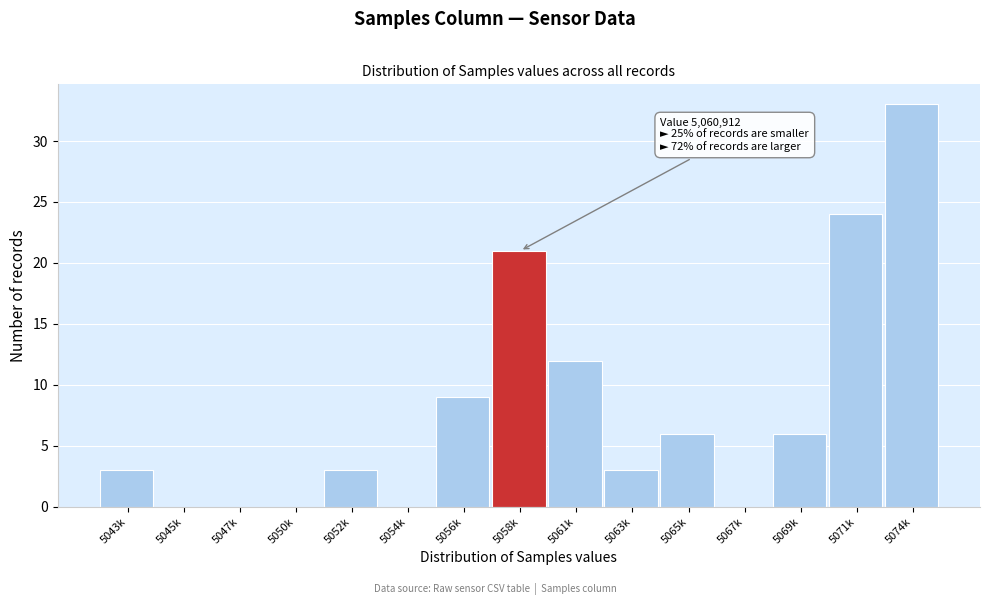

Reading right to left, transcribe all the data shown in this chart.

5074k=33	5071k=24	5069k=6	5067k=0	5065k=6	5063k=3	5061k=12	5058k=21	5056k=9	5054k=0	5052k=3	5050k=0	5047k=0	5045k=0	5043k=3